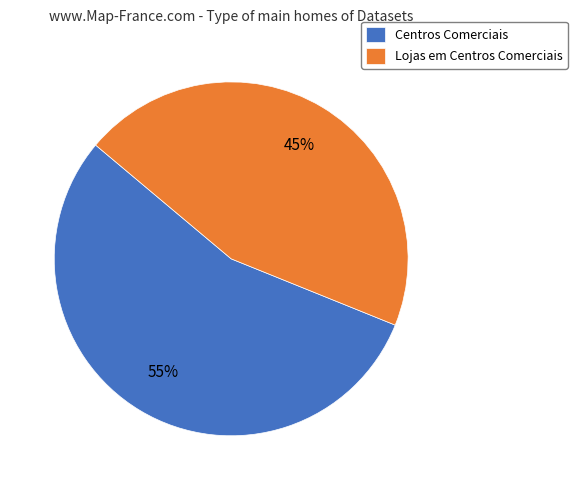

The Lojas em Centros Comerciais slice represents 37% of the pie. True or false?

False